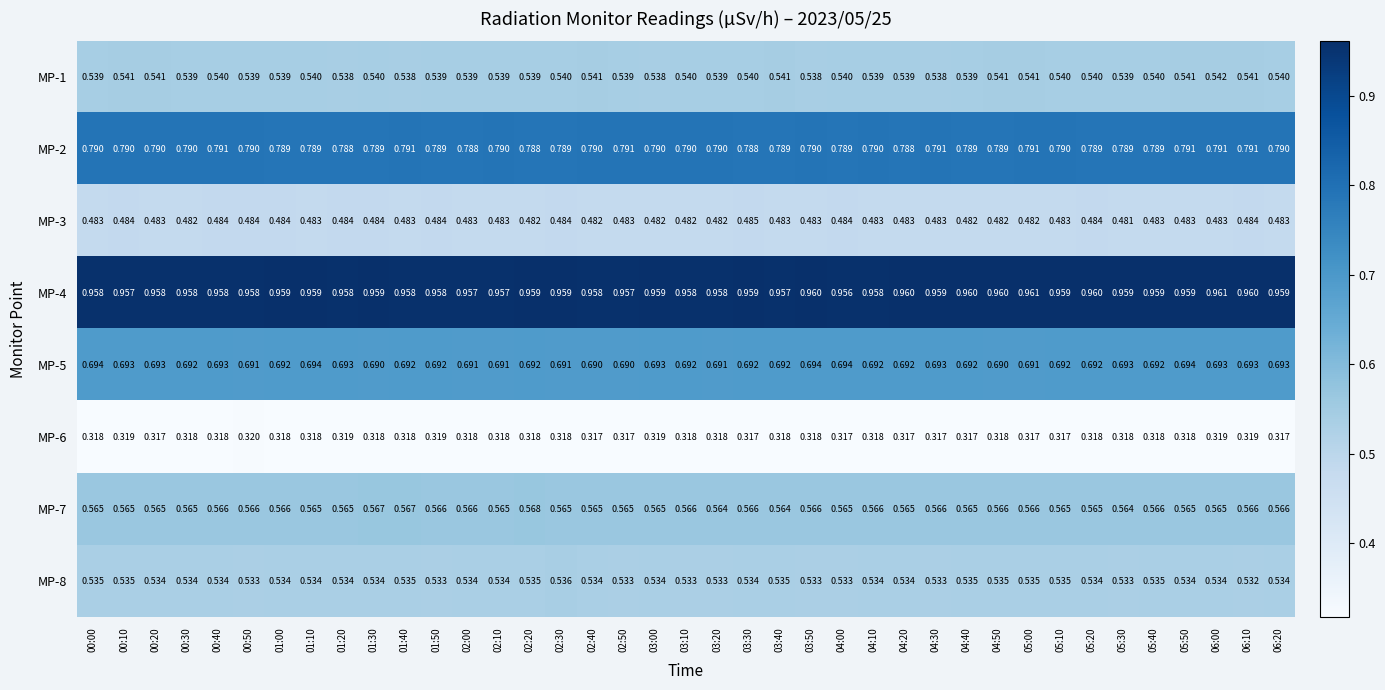

Is the value of MP-6 at 02:20 greater than the value of MP-5 at 01:30?

No